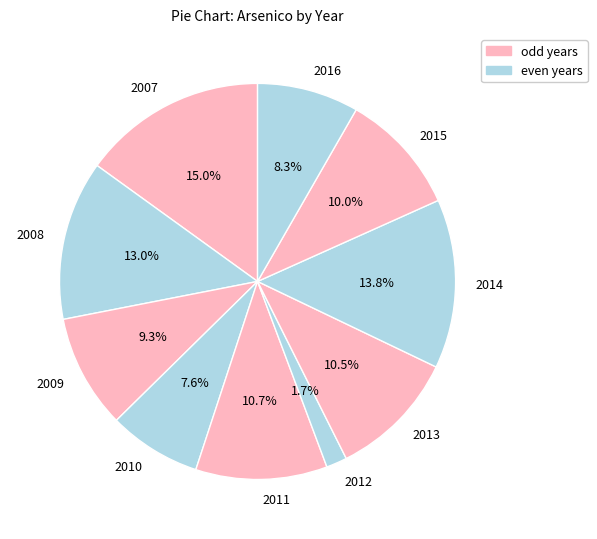

How many segments does this pie chart have?

10